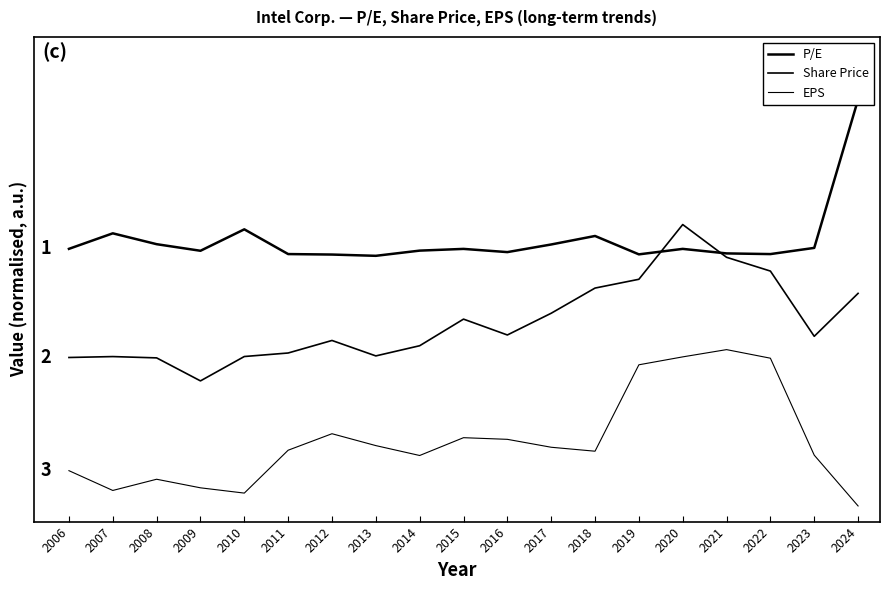

What is the maximum value shown in the chart?

2.6